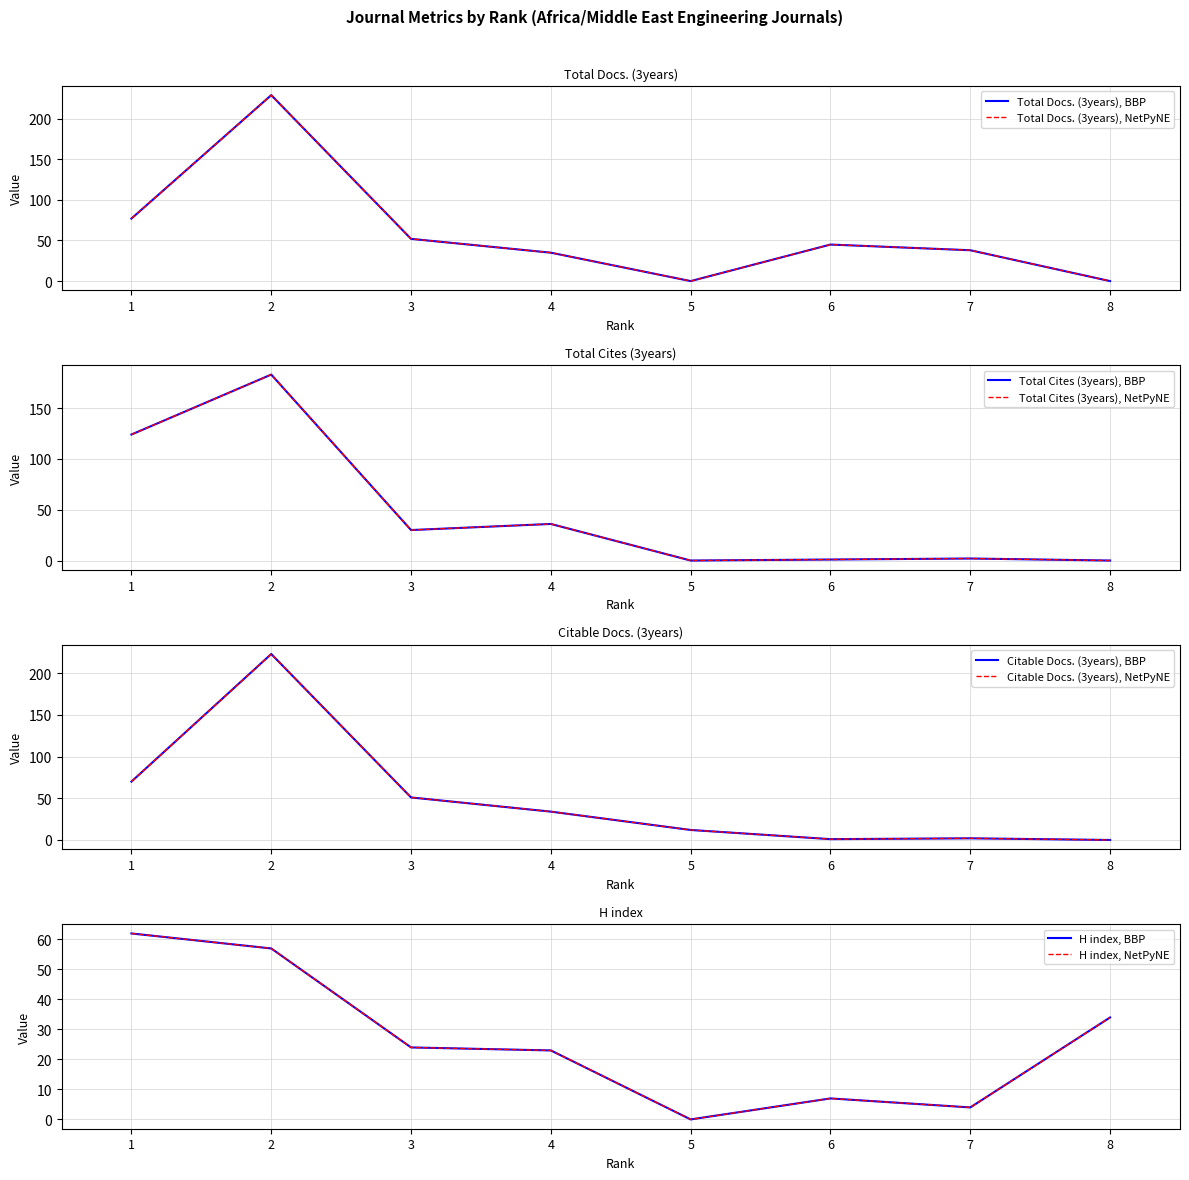

Is the value of Total Docs. (3years) at 2 greater than the value of H index at 1?

Yes